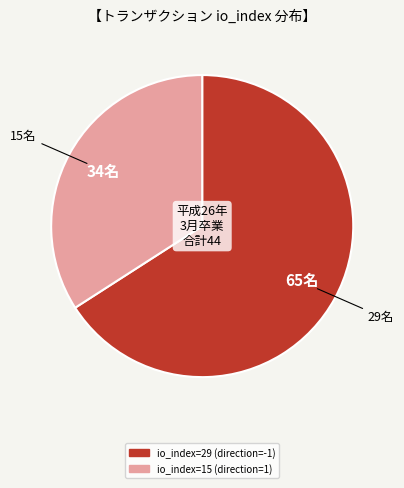

Is there a majority slice in this chart?

Yes